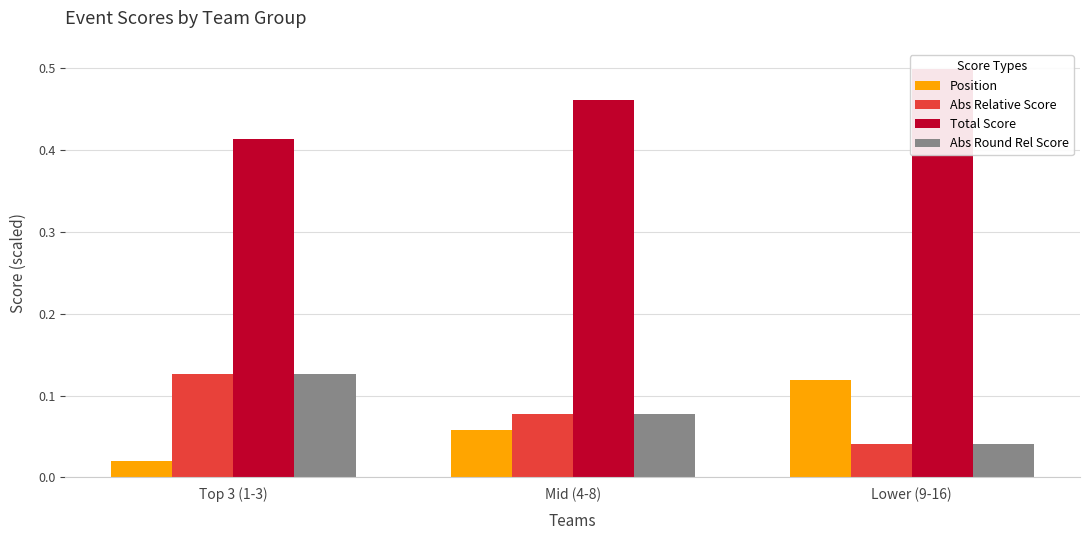

At which label does Abs Round Rel Score reach its minimum?

Lower (9-16)